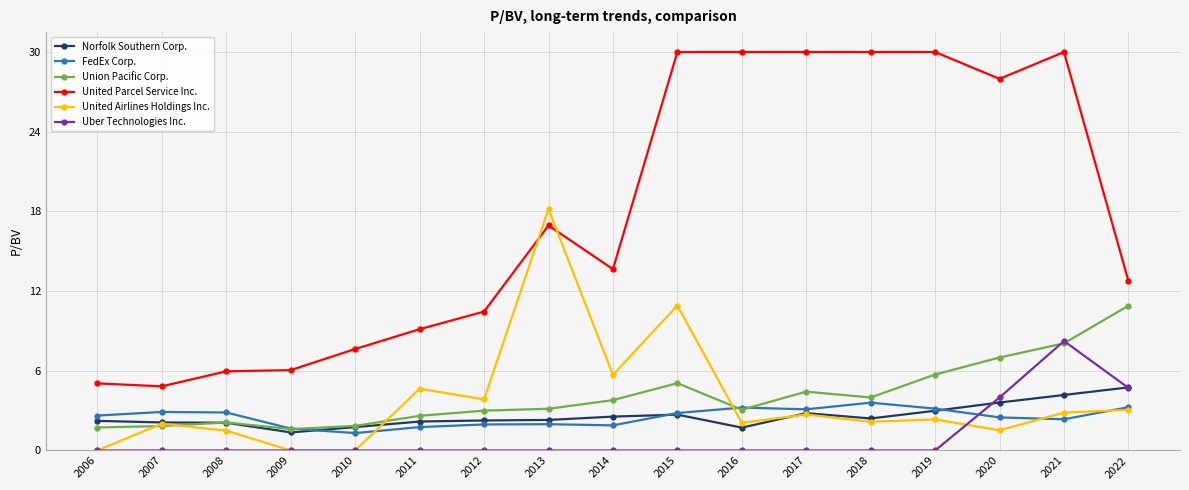

What are all the series names shown in the legend?

Norfolk Southern Corp., FedEx Corp., Union Pacific Corp., United Parcel Service Inc., United Airlines Holdings Inc., Uber Technologies Inc.